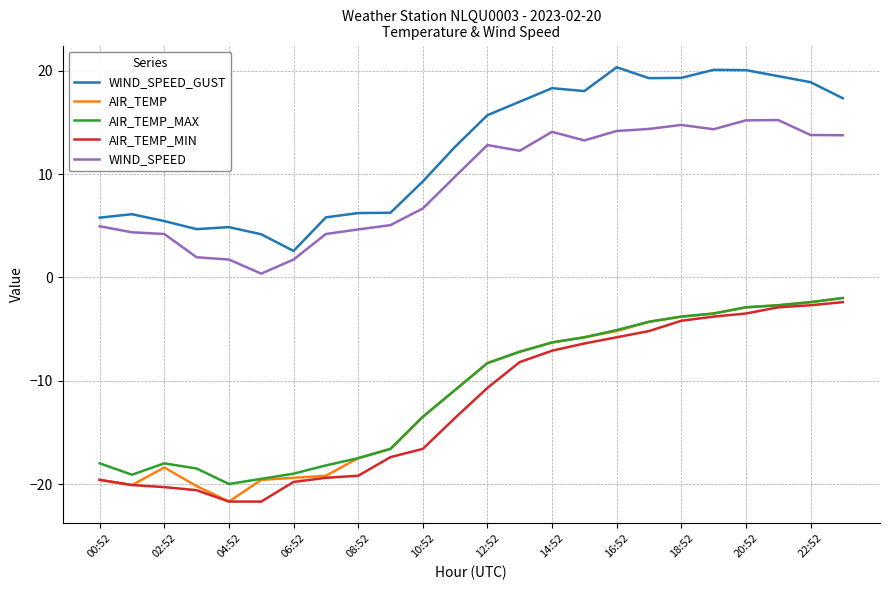

Which series has the largest total across all categories?

WIND_SPEED_GUST